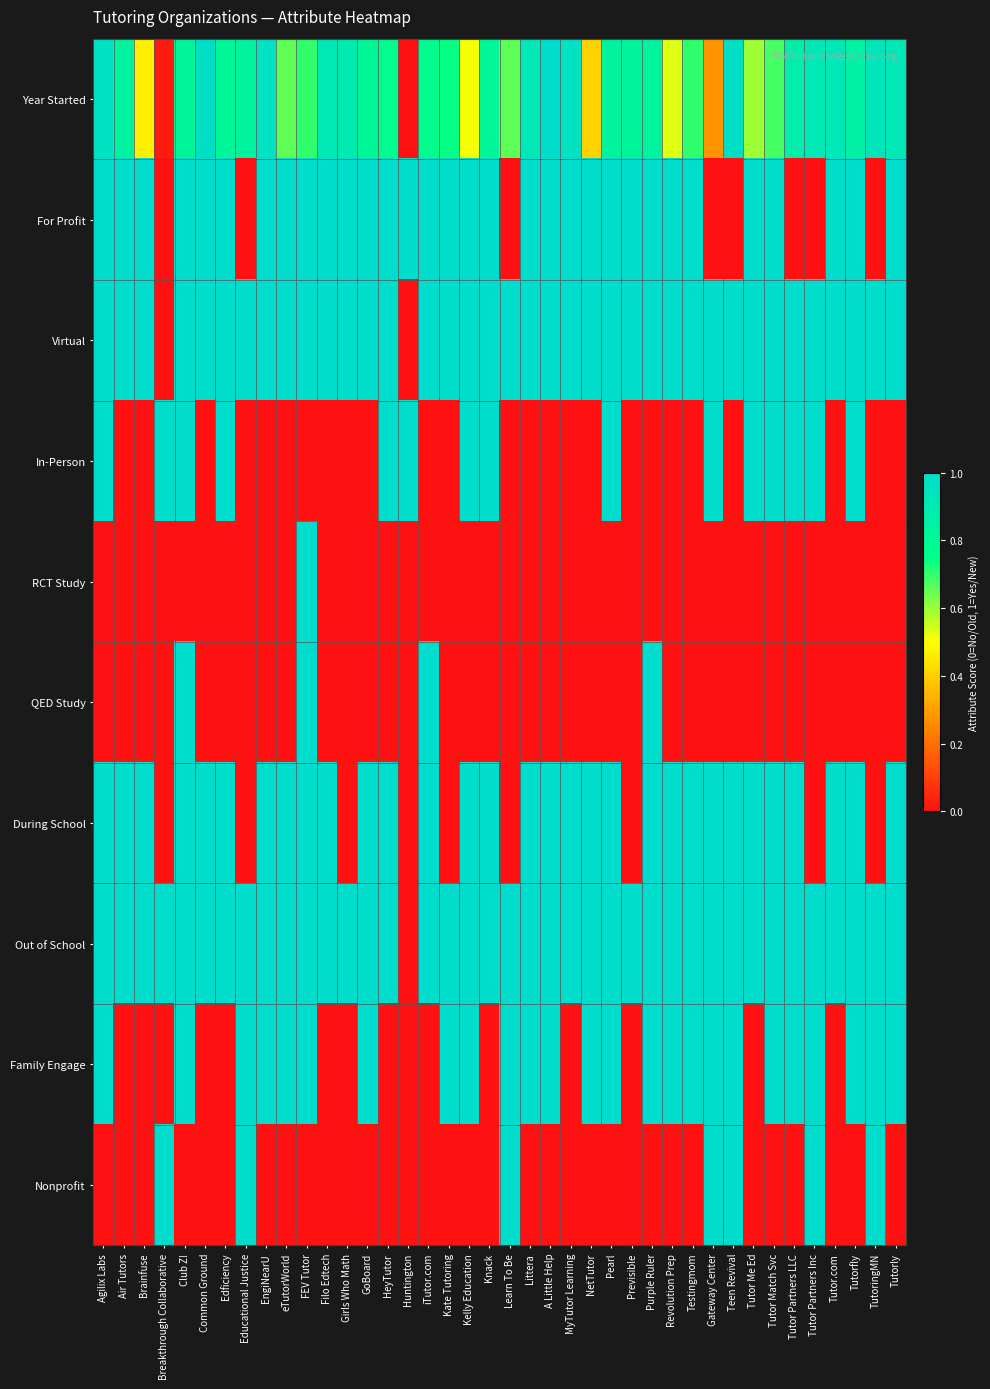

What is the total value across all series at Tutor Partners Inc?

5.9